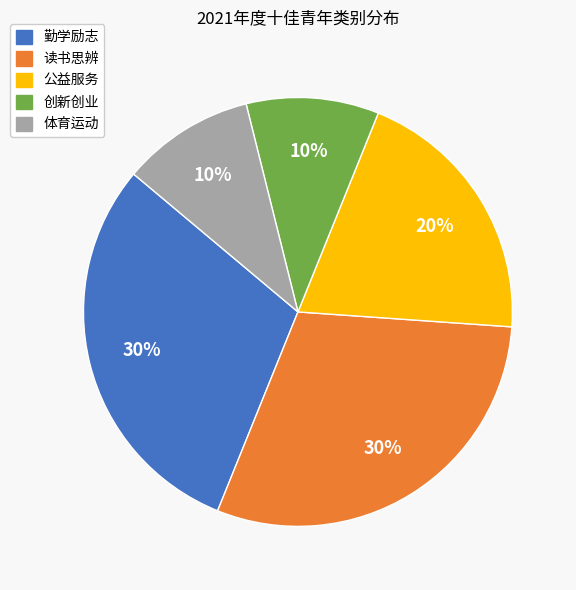

Is there a majority slice in this chart?

No